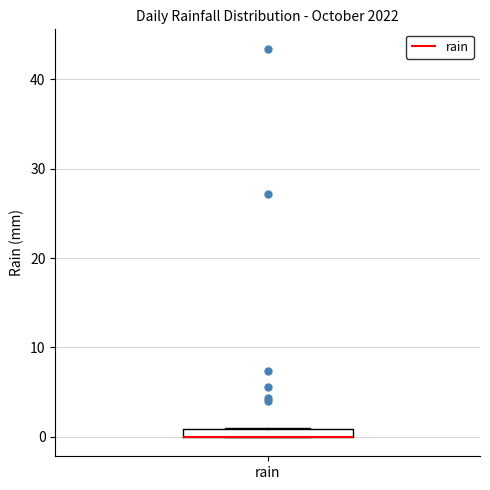

Where is the upper edge of the box for rain on the y-axis? The values are not printed on the chart, so give them approximately, as read against the axis.

1